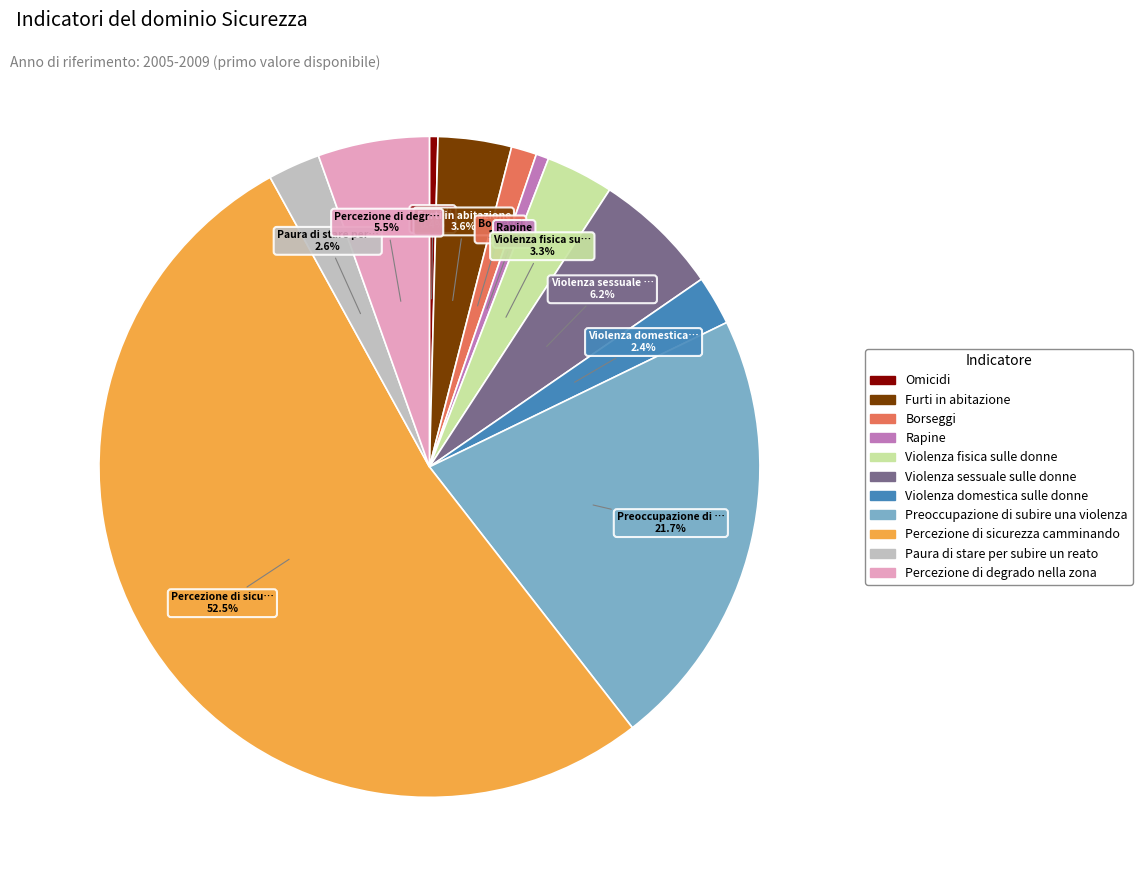

Between Percezione di degrado nella zona and Percezione di sicurezza camminando, which is larger?

Percezione di sicurezza camminando